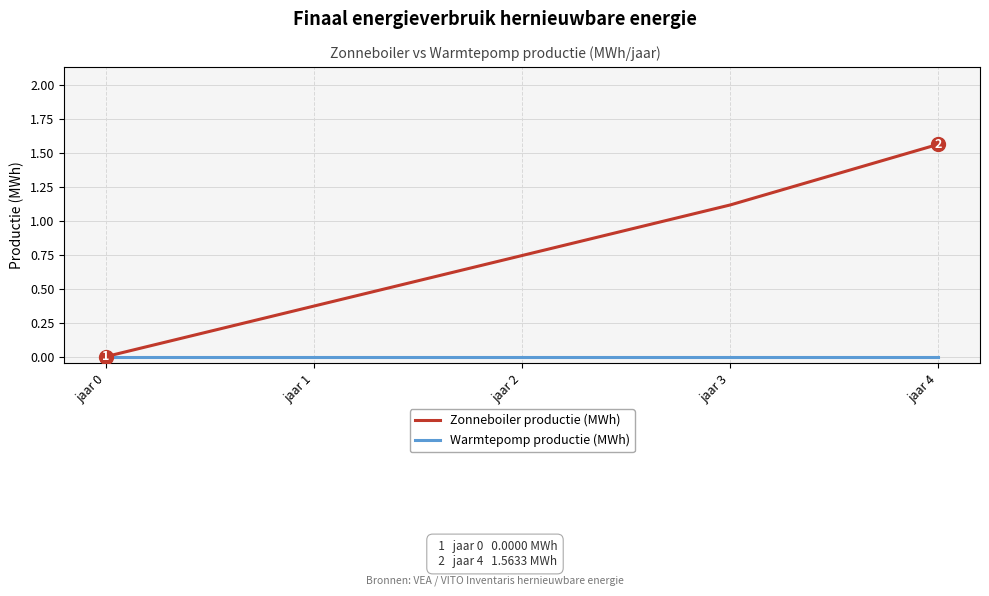

At which category is the sum across all series the highest?

jaar 4